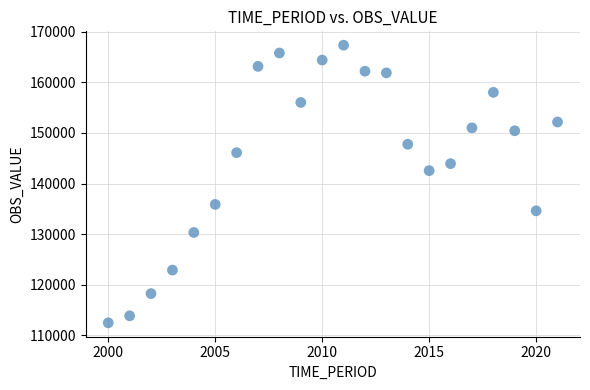

What is the range of X values (max minus min)?

21.0